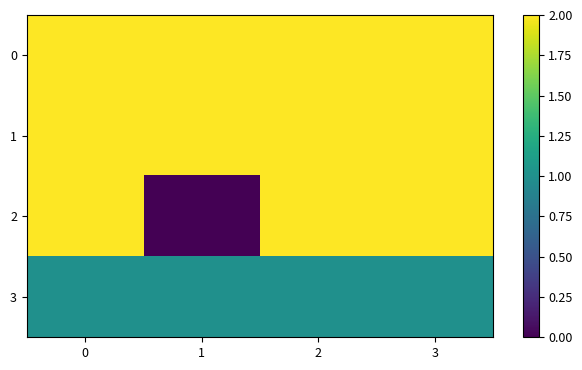

Which series changed the most between 2 and 3?

row_0